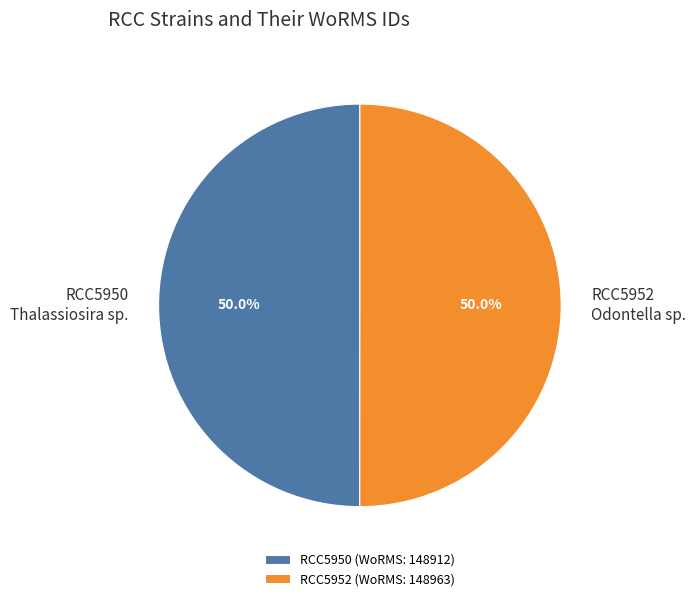

Is the sum of RCC5952 Odontella sp. and RCC5950 Thalassiosira sp. greater than half?

Yes